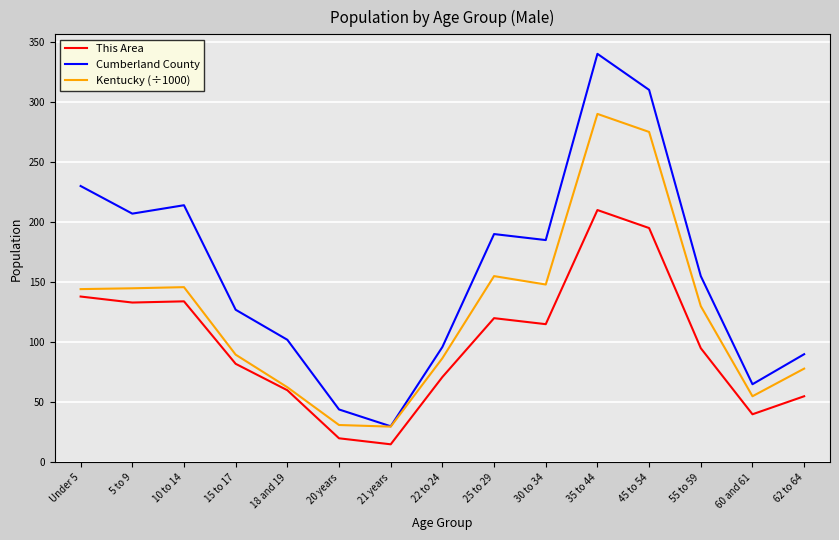

Where is Kentucky (÷1000) nearest to the value 159?

25 to 29